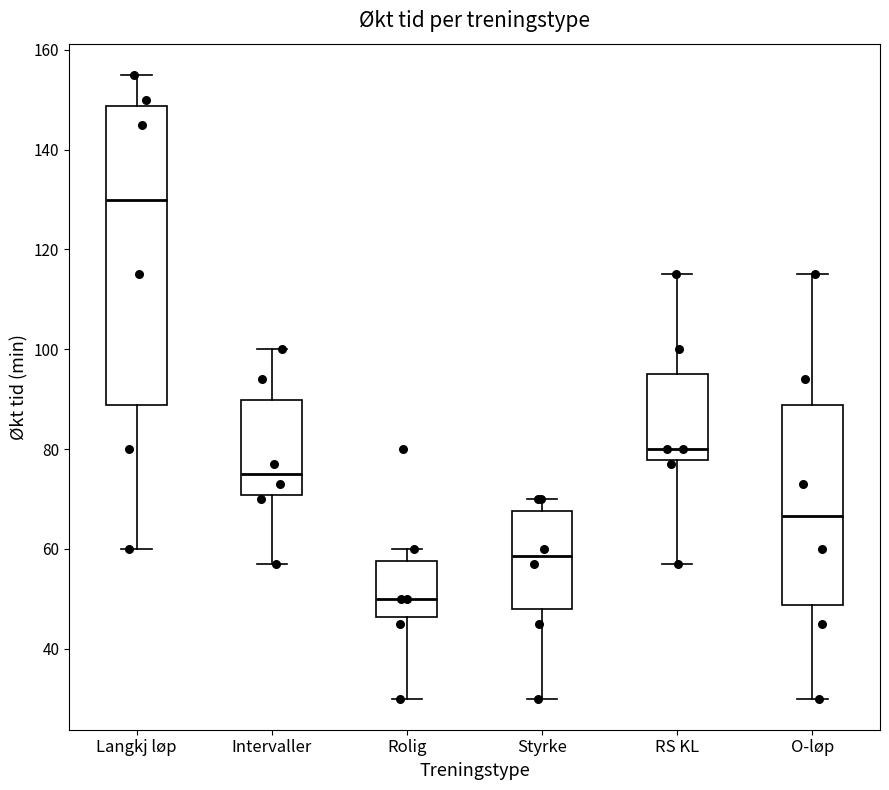

Which box has the lowest median line?

Rolig